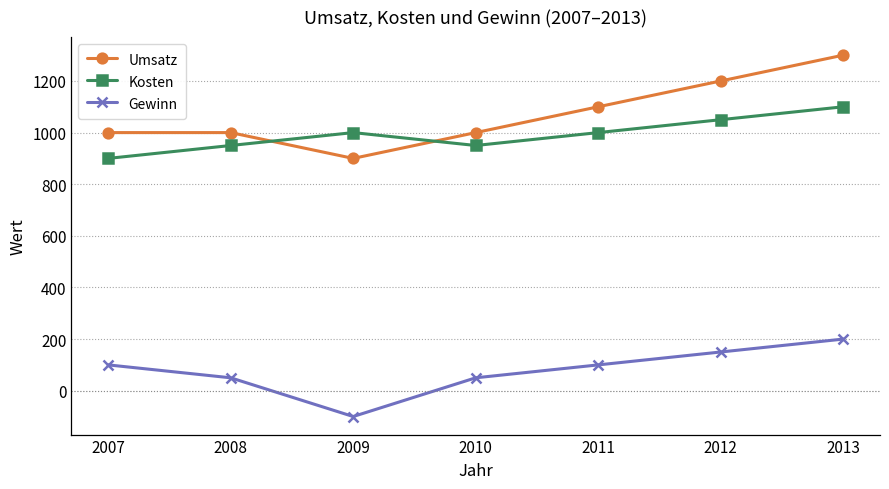

How many series are shown in this chart?

3